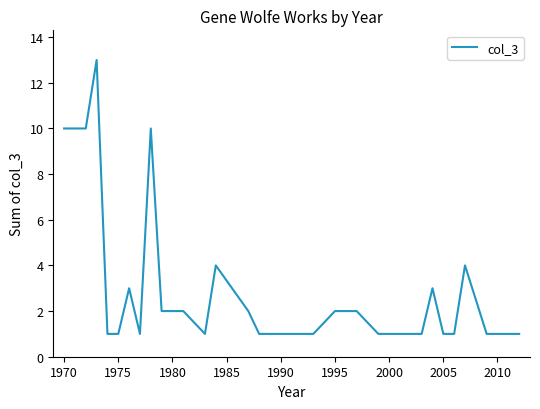

What is the greatest value displayed?

13